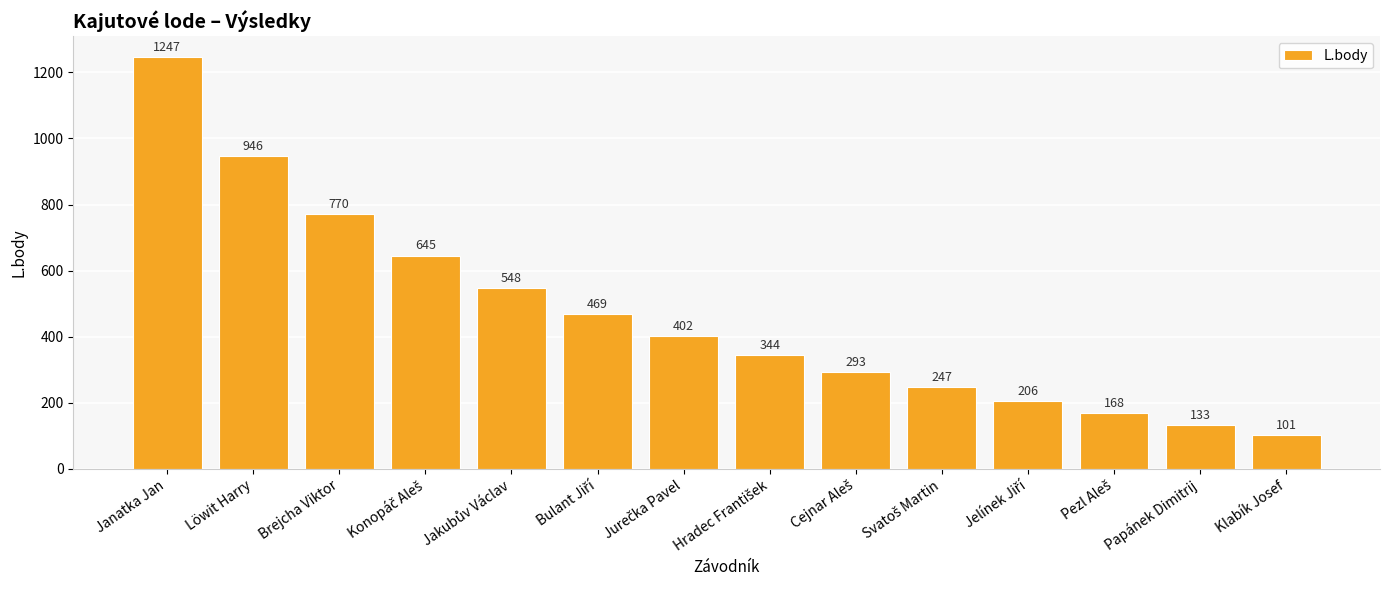

The chart shows a value of 653 at Löwit Harry. True or false?

False